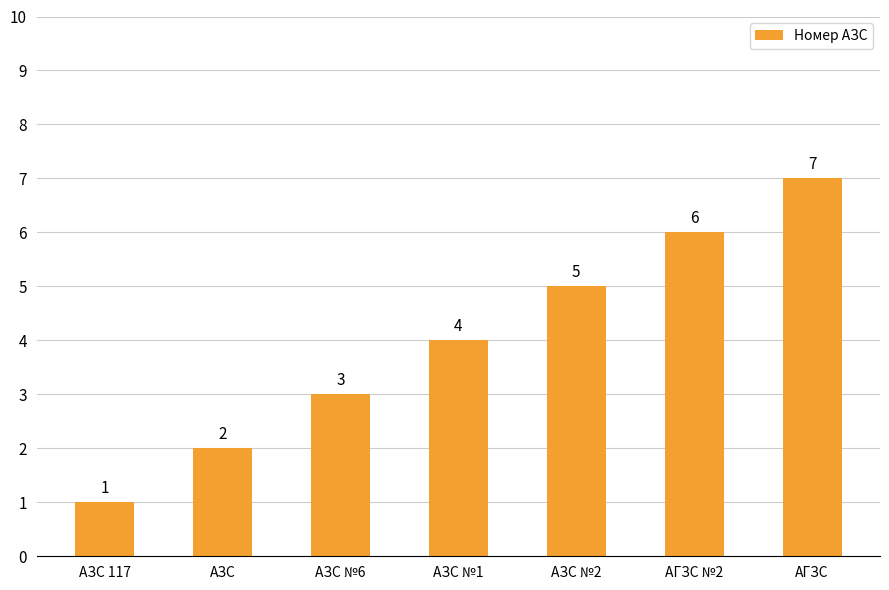

Rank the categories by value from lowest to highest.

АЗС 117, АЗС, АЗС №6, АЗС №1, АЗС №2, АГЗС №2, АГЗС